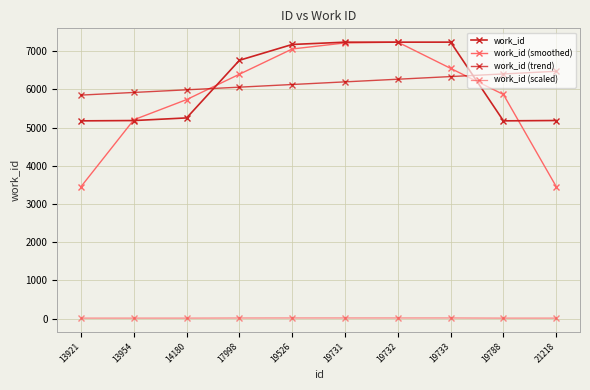

How many data points in work_id (scaled) are above 13?

5